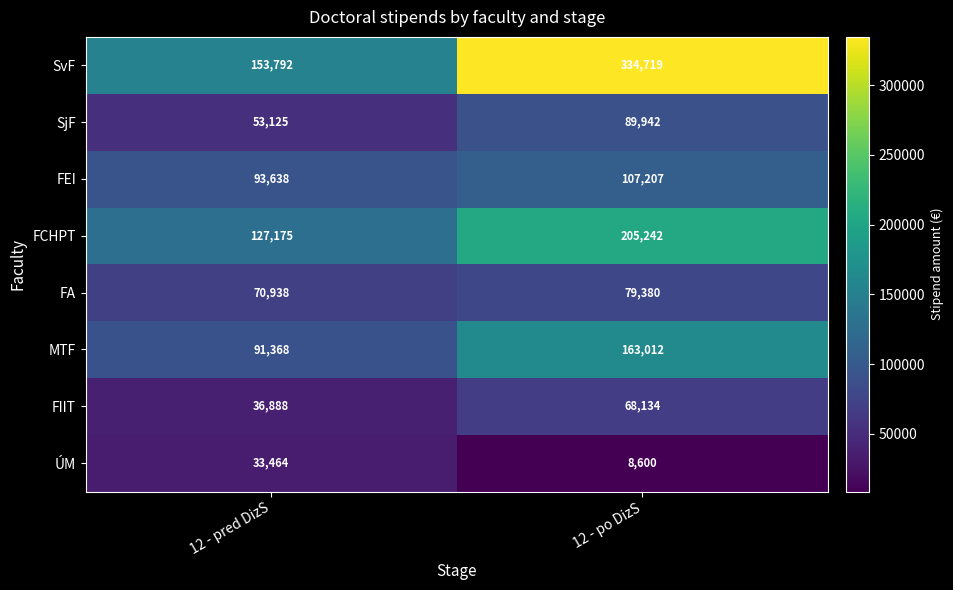

Which series has the widest spread of values?

SvF